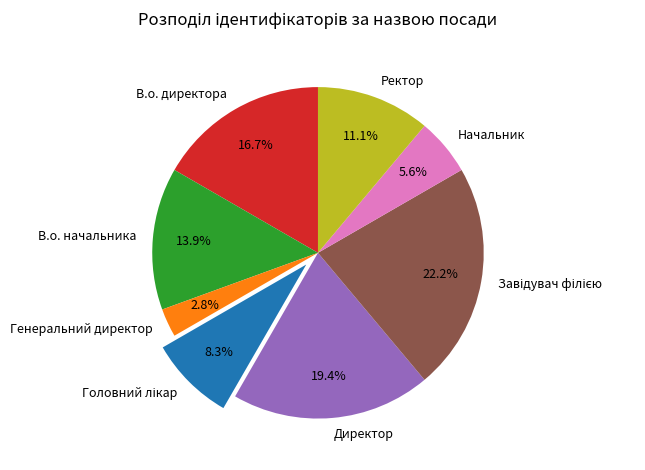

To the nearest percent, what percentage of the pie is Директор?

19%